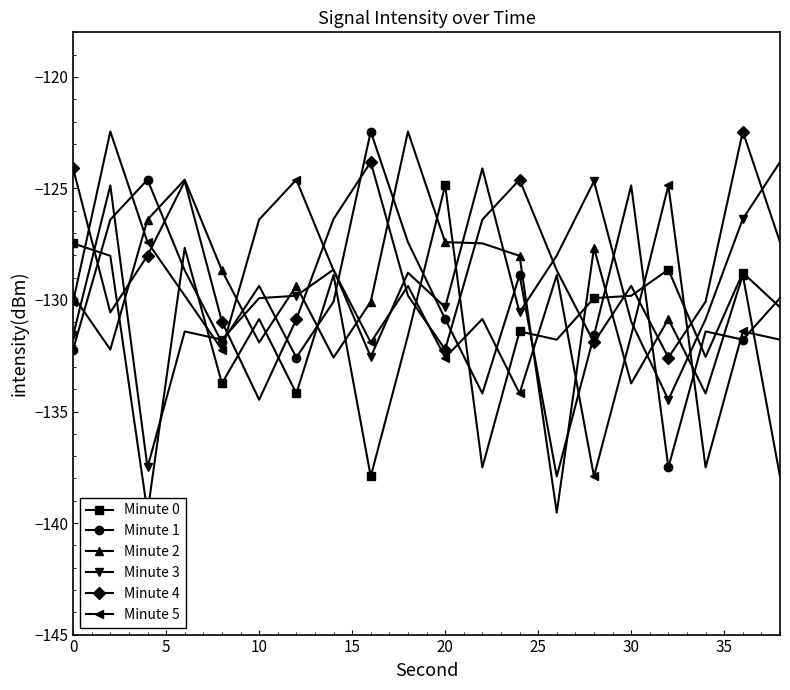

What are all the series names shown in the legend?

Minute 0, Minute 1, Minute 2, Minute 3, Minute 4, Minute 5